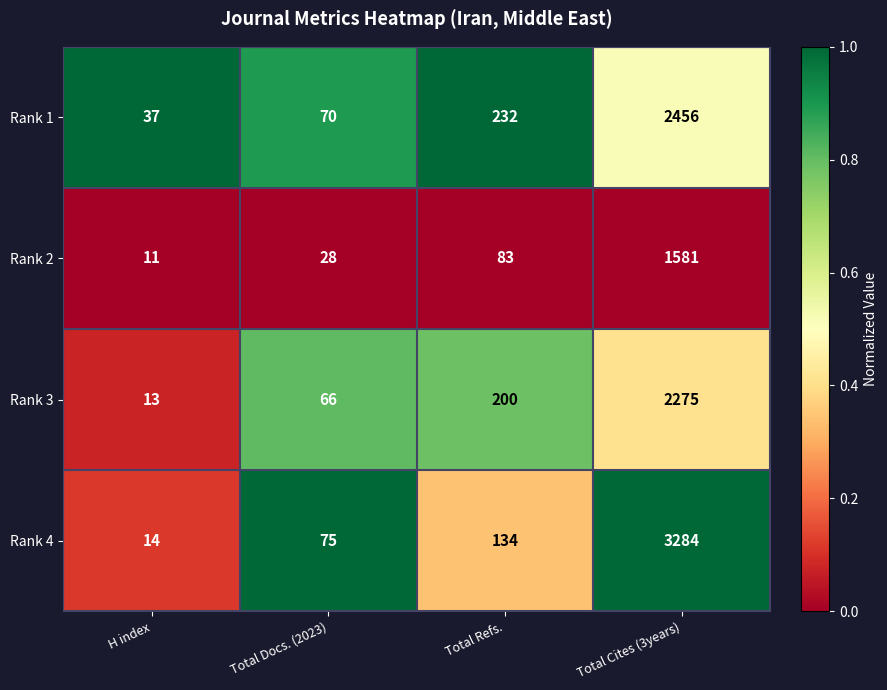

What is the difference between the highest and lowest values at Total Docs. (2023)?

47